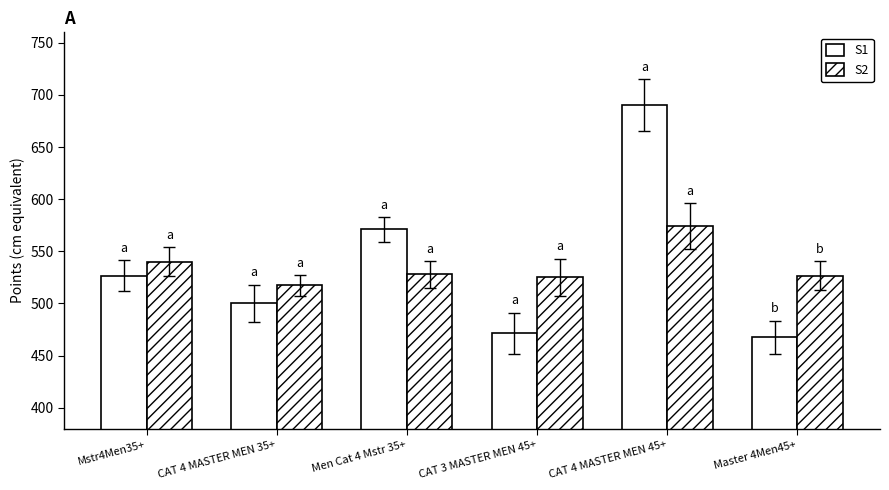

At which label does S2 reach its minimum?

CAT 4 MASTER MEN 35+